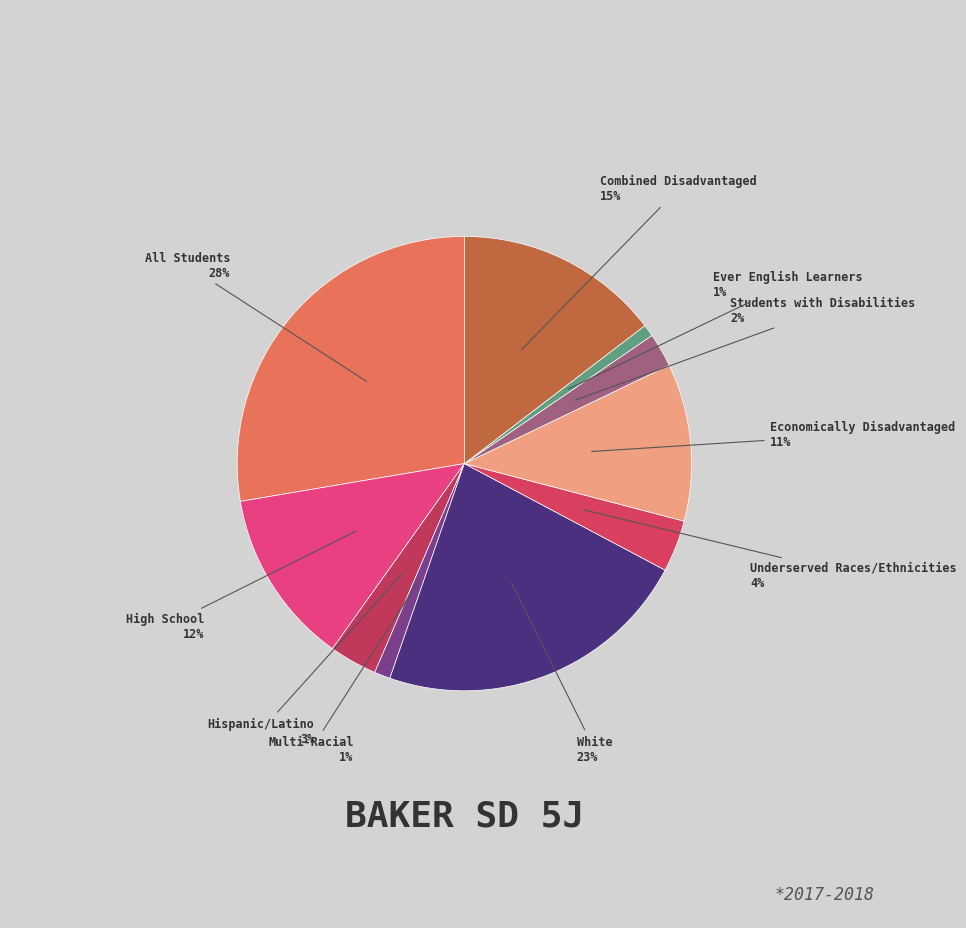

Which slice is the largest?

All Students